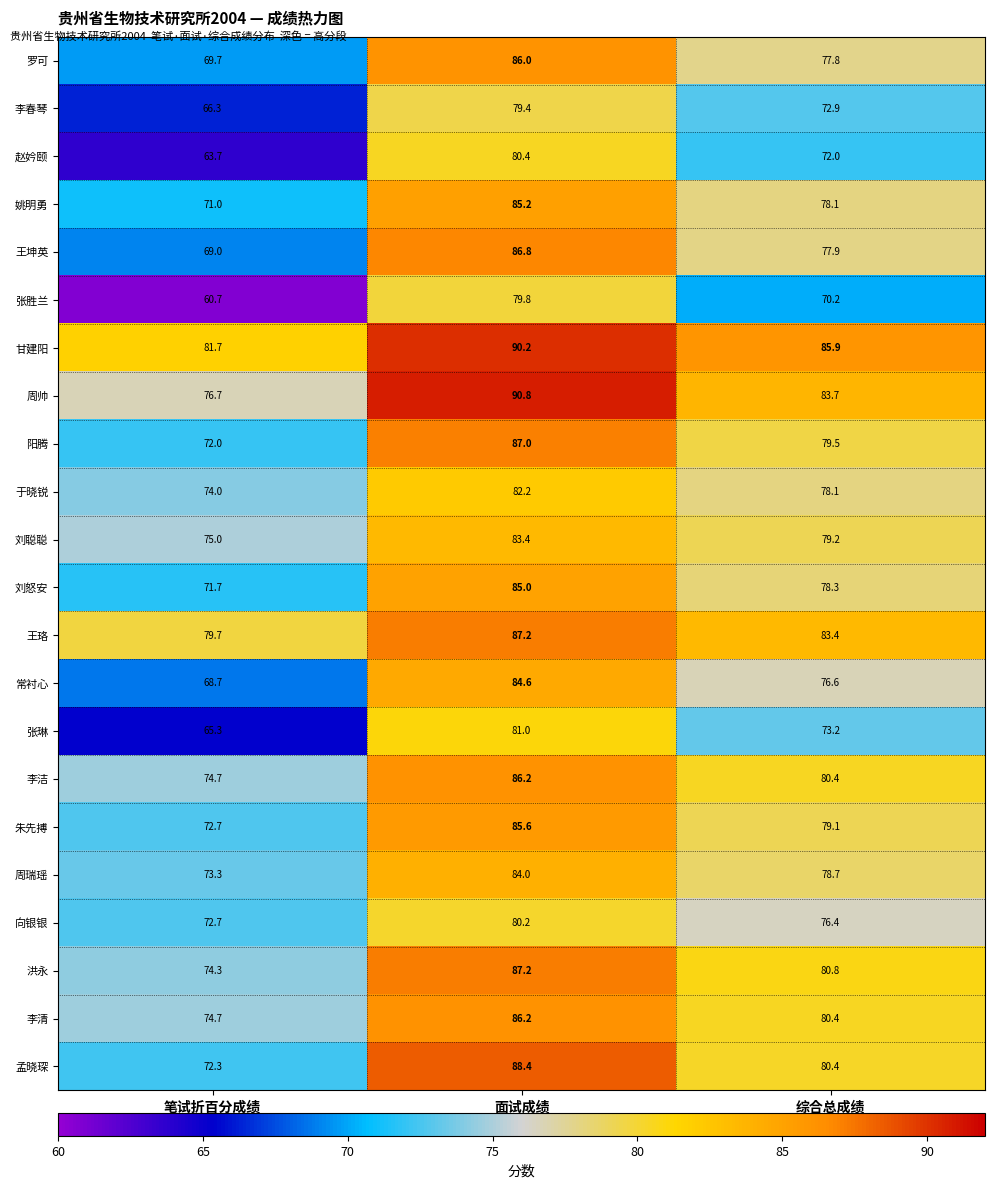

Which series changed the most between 面试成绩 and 综合总成绩?

张胜兰